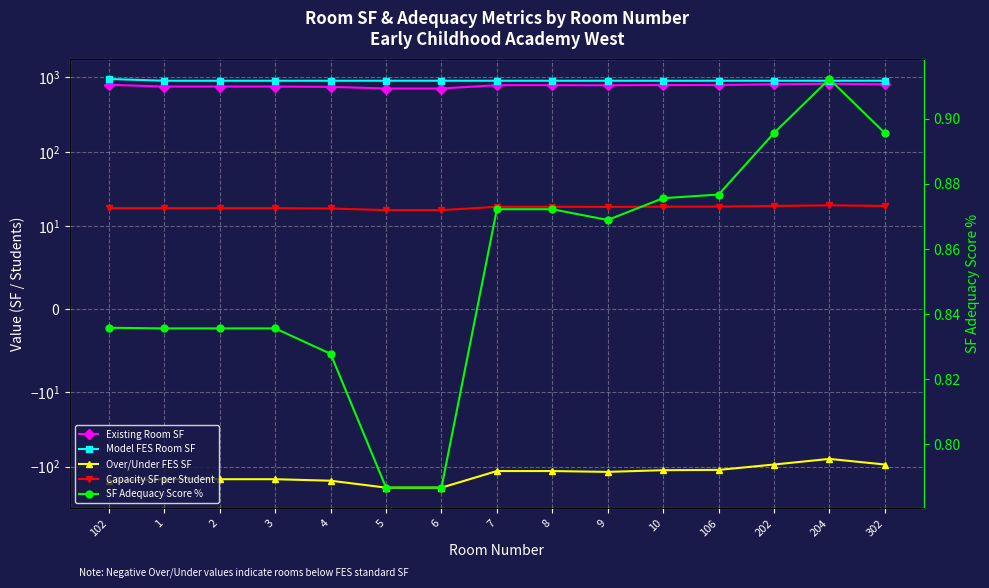

Reading left to right, what are all the values shown in this chart?

Existing Room SF: 794.0	752.0	752.0	752.0	745.0	708.0	708.0	785.0	785.0	782.0	788.0	789.0	806.0	821.0	806.0
Model FES Room SF: 950.0	900.0	900.0	900.0	900.0	900.0	900.0	900.0	900.0	900.0	900.0	900.0	900.0	900.0	900.0
Over/Under FES SF: -156.0	-148.0	-148.0	-148.0	-155.0	-192.0	-192.0	-115.0	-115.0	-118.0	-112.0	-111.0	-94.0	-79.0	-94.0
Capacity SF per Student: 17.6	17.6	17.6	17.6	17.4	16.5	16.5	18.3	18.3	18.2	18.4	18.4	18.8	19.2	18.8
SF Adequacy Score %: 0.8	0.8	0.8	0.8	0.8	0.8	0.8	0.9	0.9	0.9	0.9	0.9	0.9	0.9	0.9